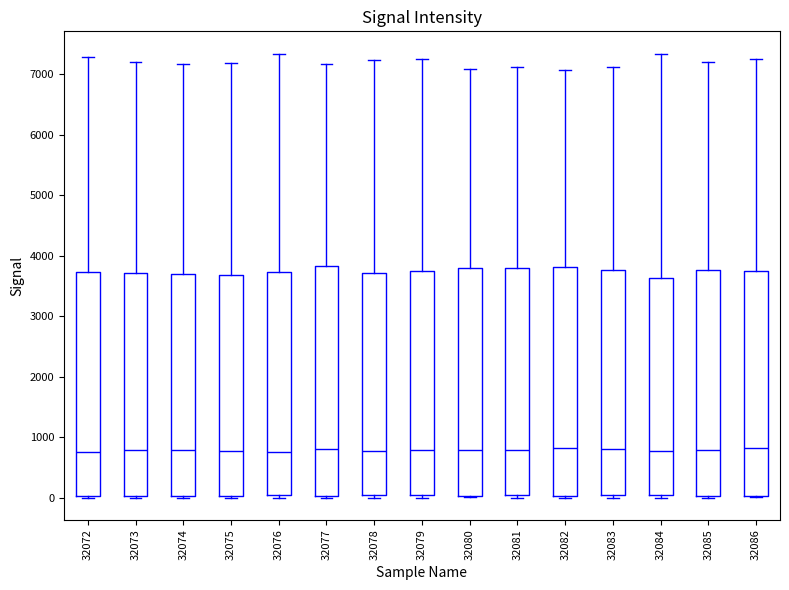

Reading left to right, read every box against the y-axis: the position of its median line, the range the box covers, and the ends of its whiskers. The values are not printed on the chart, so give them approximately, as read against the axis.

32072: median 800, box 0 to 3700, whiskers 0 to 7300
32073: median 800, box 0 to 3700, whiskers 0 (just below the box's lower edge) to 7200
32074: median 800, box 0 to 3700, whiskers 0 (just below the box's lower edge) to 7200
32075: median 800, box 0 to 3700, whiskers 0 (just below the box's lower edge) to 7200
32076: median 700, box 0 to 3700, whiskers 0 (just below the box's lower edge) to 7300
32077: median 800, box 0 to 3800, whiskers 0 to 7200
32078: median 800, box 0 to 3700, whiskers 0 (just below the box's lower edge) to 7200
32079: median 800, box 0 to 3800, whiskers 0 (just below the box's lower edge) to 7200
32080: median 800, box 0 to 3800, whiskers 0 to 7100
32081: median 800, box 0 to 3800, whiskers 0 (just below the box's lower edge) to 7100
32082: median 800, box 0 to 3800, whiskers 0 to 7100
32083: median 800, box 0 to 3800, whiskers 0 (just below the box's lower edge) to 7100
32084: median 800, box 0 to 3600, whiskers 0 (just below the box's lower edge) to 7300
32085: median 800, box 0 to 3800, whiskers 0 (just below the box's lower edge) to 7200
32086: median 800, box 0 to 3800, whiskers 0 (just below the box's lower edge) to 7300